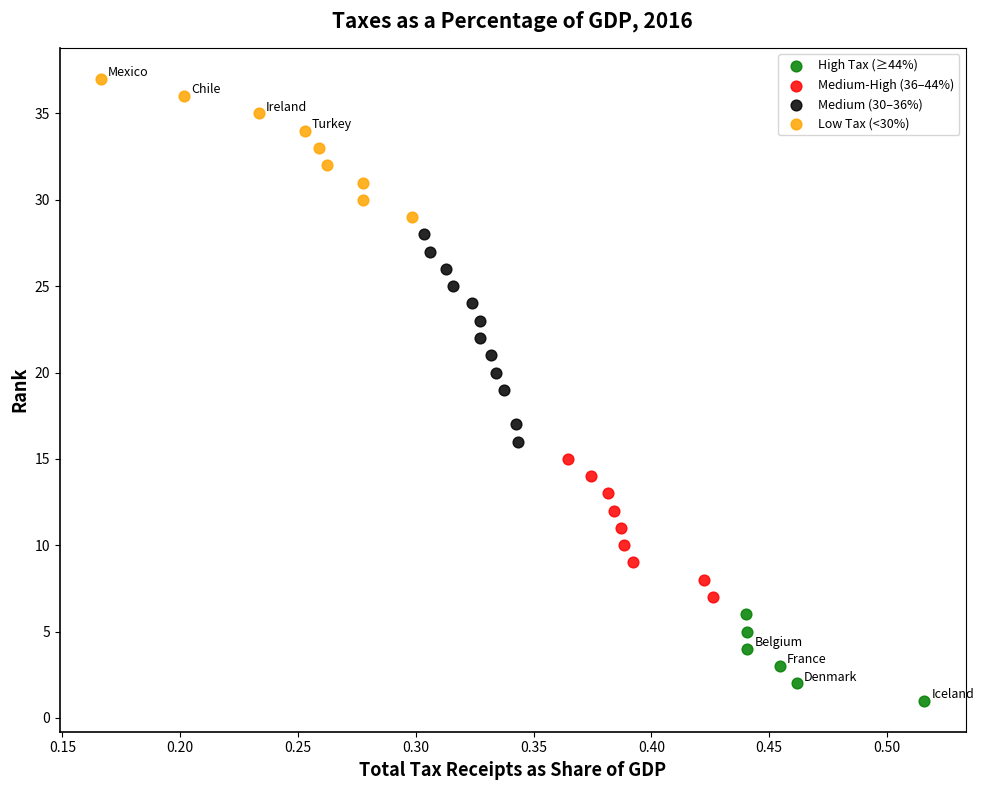

Which series reaches the minimum Y coordinate?

High Tax (≥44%)